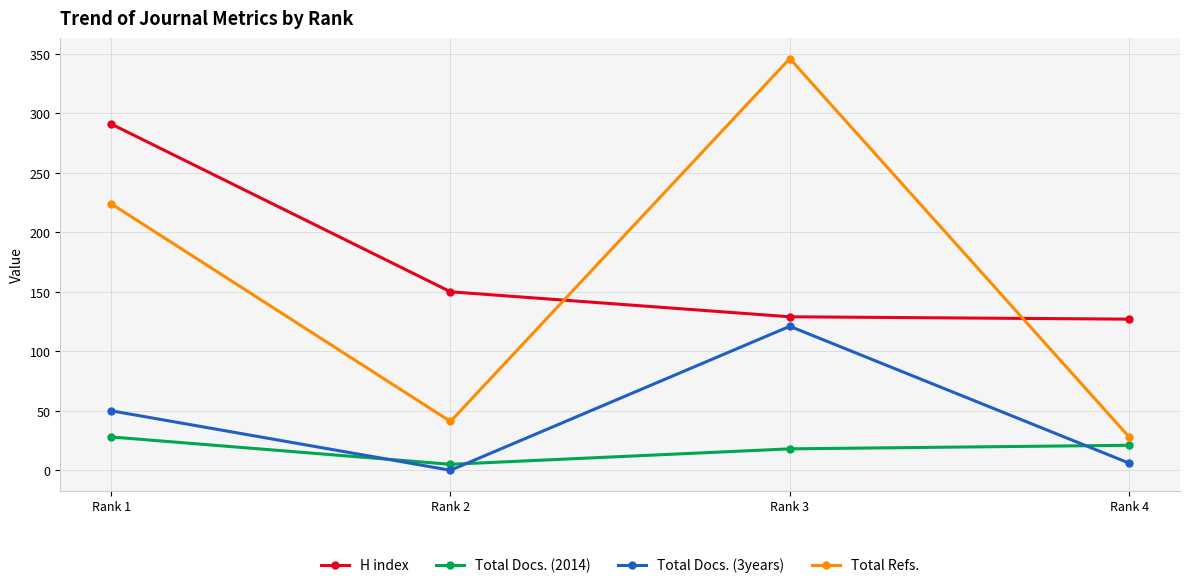

What are all the series names shown in the legend?

H index, Total Docs. (2014), Total Docs. (3years), Total Refs.